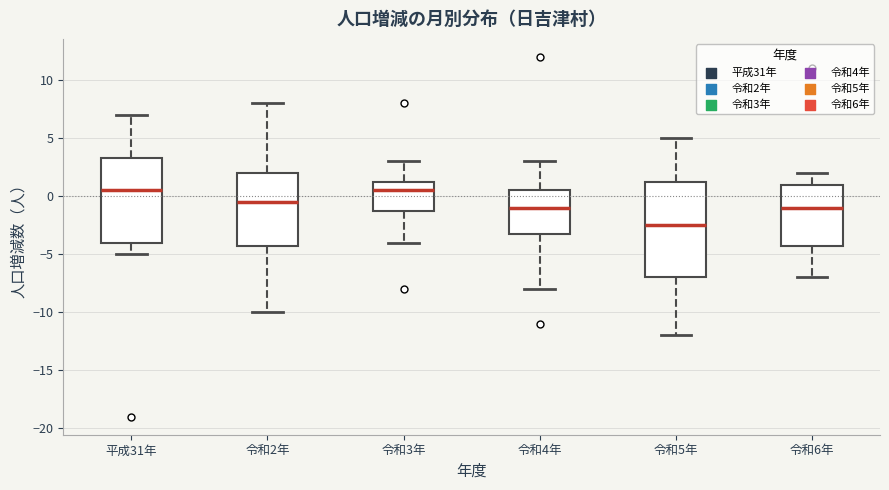

Reading left to right, read every box against the y-axis: the position of its median line, the range the box covers, and the ends of its whiskers. The values are not printed on the chart, so give them approximately, as read against the axis.

平成31年: median 0.5, box -4.0 to 3.5, whiskers -5.0 to 7.0
令和2年: median -0.5, box -4.0 to 2.0, whiskers -10.0 to 8.0
令和3年: median 0.5, box -1.0 to 1.5, whiskers -4.0 to 3.0
令和4年: median -1.0, box -3.0 to 0.5, whiskers -8.0 to 3.0
令和5年: median -2.5, box -7.0 to 1.5, whiskers -12.0 to 5.0
令和6年: median -1.0, box -4.0 to 1.0, whiskers -7.0 to 2.0